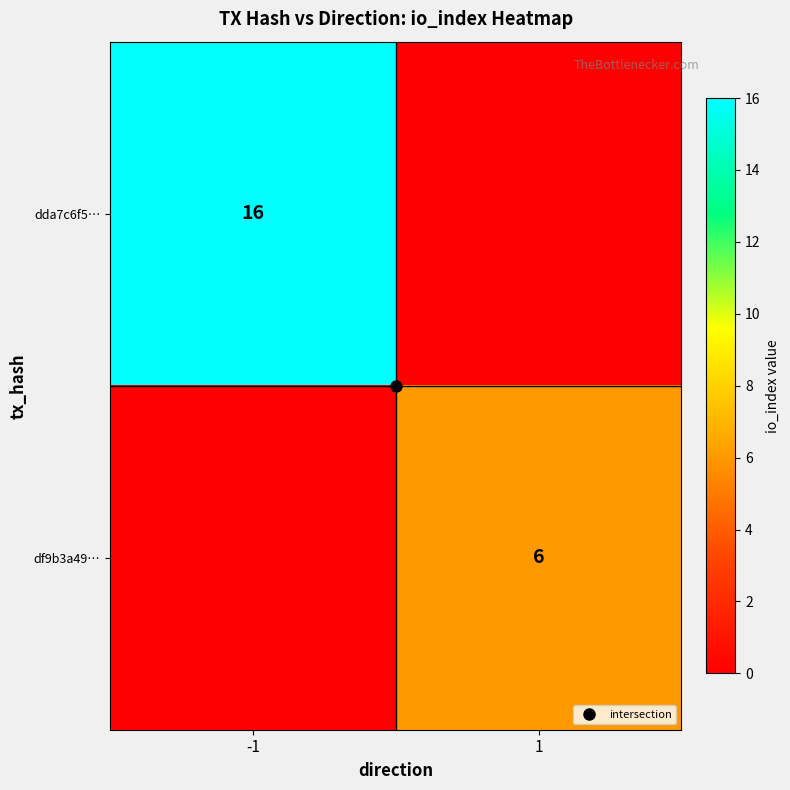

How many data points in dda7c6f5… are less than 16?

1